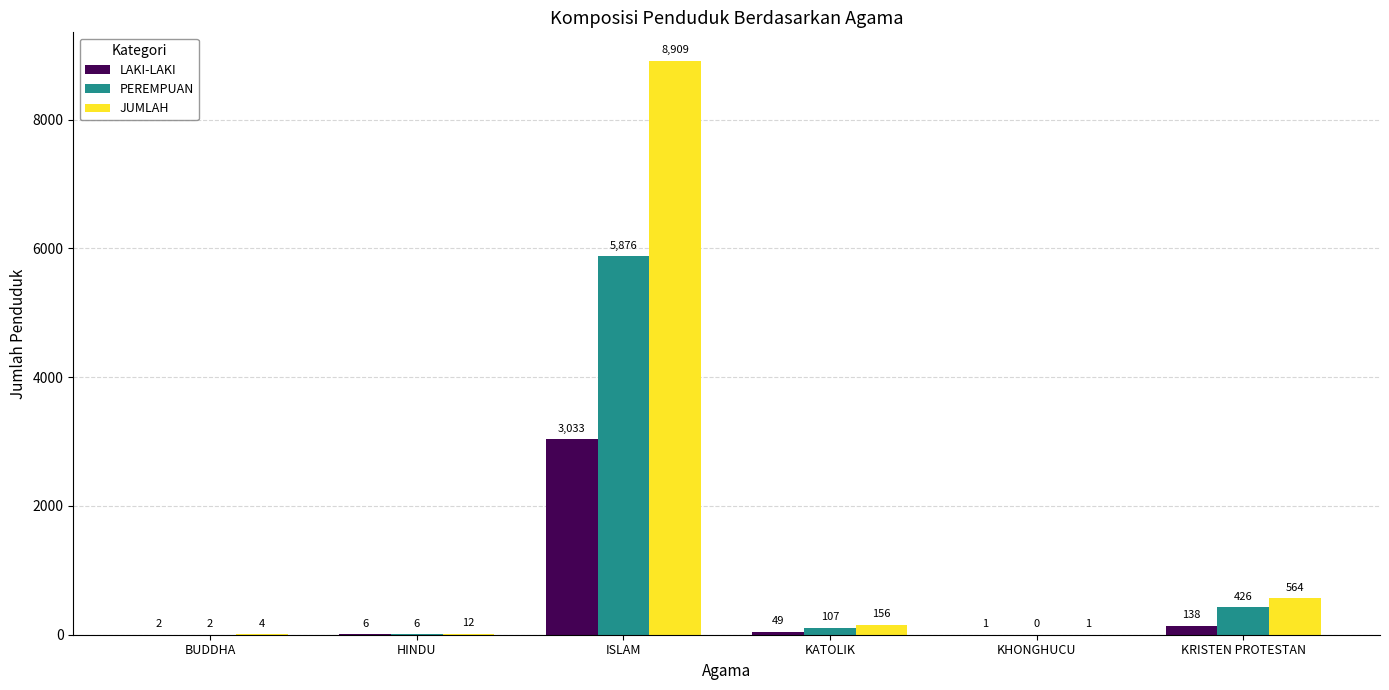

Which series has the largest range (max minus min)?

JUMLAH